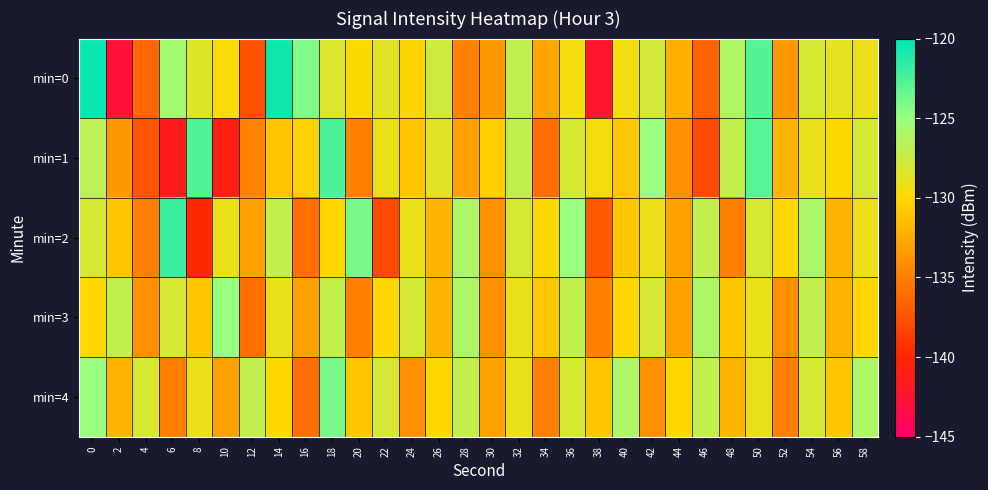

Reading left to right, extract all data points from this chart.

min=0: 0=-120.3	2=-142.6	4=-136.4	6=-125.5	8=-128.4	10=-129.7	12=-137.5	14=-120.5	16=-124.2	18=-128.2	20=-129.8	22=-128.5	24=-130.3	26=-127.6	28=-134.8	30=-133.7	32=-126.8	34=-132.8	36=-129.4	38=-142.1	40=-129.6	42=-127.7	44=-132.2	46=-136.6	48=-126.1	50=-122.8	52=-133.6	54=-128.0	56=-128.7	58=-128.9
min=1: 0=-126.7	2=-133.6	4=-137.4	6=-141.3	8=-122.6	10=-140.8	12=-134.8	14=-131.2	16=-130.4	18=-122.6	20=-135.0	22=-129.0	24=-131.0	26=-128.5	28=-133.0	30=-130.5	32=-127.0	34=-136.0	36=-128.0	38=-129.5	40=-131.0	42=-125.0	44=-134.0	46=-138.0	48=-127.0	50=-123.0	52=-132.0	54=-129.0	56=-130.0	58=-128.0
min=2: 0=-128.0	2=-131.0	4=-135.0	6=-122.0	8=-140.0	10=-129.0	12=-133.0	14=-127.0	16=-136.0	18=-130.0	20=-124.0	22=-138.0	24=-129.0	26=-132.0	28=-126.0	30=-134.0	32=-128.0	34=-130.0	36=-125.0	38=-137.0	40=-131.0	42=-129.0	44=-133.0	46=-127.0	48=-135.0	50=-128.0	52=-130.0	54=-126.0	56=-132.0	58=-129.0
min=3: 0=-130.0	2=-127.0	4=-134.0	6=-128.0	8=-131.0	10=-125.0	12=-136.0	14=-129.0	16=-133.0	18=-127.0	20=-135.0	22=-130.0	24=-128.0	26=-132.0	28=-126.0	30=-134.0	32=-129.0	34=-131.0	36=-127.0	38=-135.0	40=-130.0	42=-128.0	44=-133.0	46=-126.0	48=-131.0	50=-129.0	52=-134.0	54=-127.0	56=-132.0	58=-130.0
min=4: 0=-125.0	2=-132.0	4=-128.0	6=-135.0	8=-129.0	10=-133.0	12=-127.0	14=-130.0	16=-136.0	18=-124.0	20=-131.0	22=-128.0	24=-134.0	26=-130.0	28=-127.0	30=-133.0	32=-129.0	34=-135.0	36=-128.0	38=-131.0	40=-126.0	42=-134.0	44=-130.0	46=-127.0	48=-132.0	50=-129.0	52=-135.0	54=-128.0	56=-131.0	58=-126.0